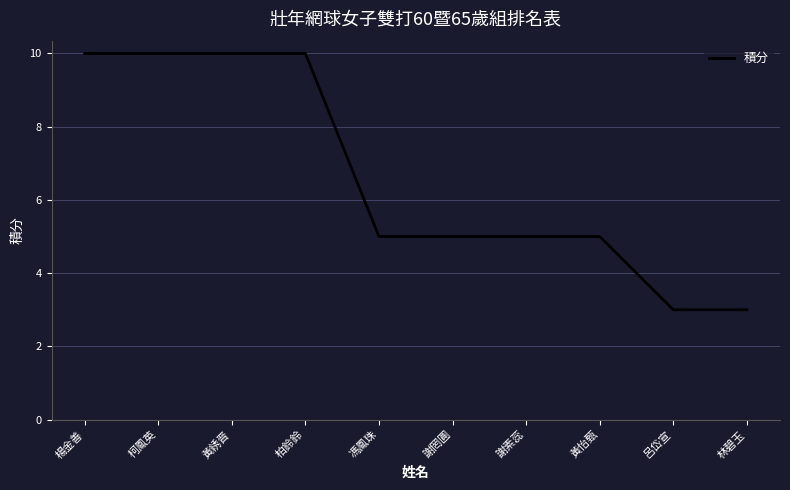

What is the average value?

7